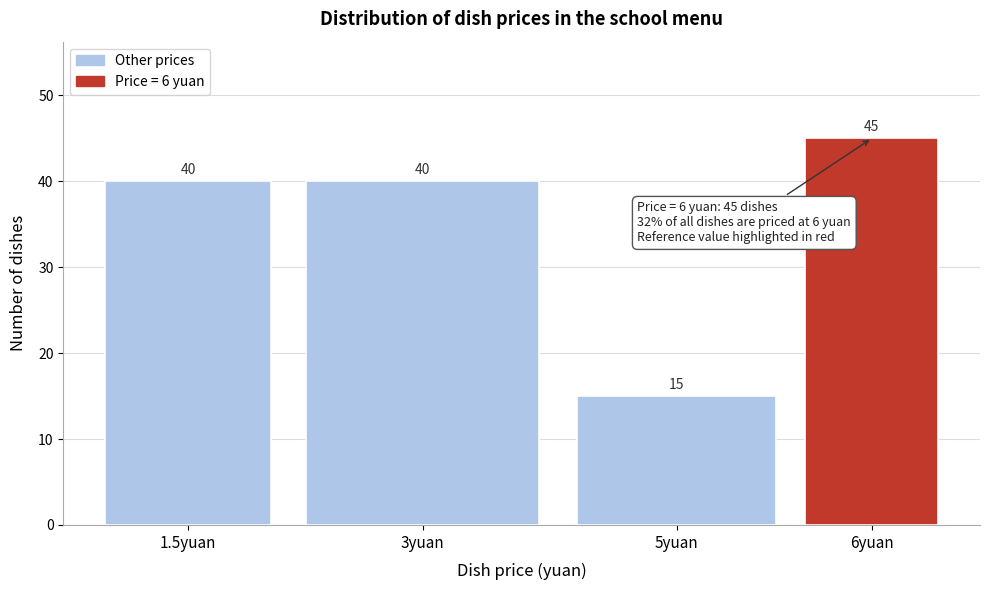

Reading right to left, transcribe all the data shown in this chart.

6yuan=45	5yuan=15	3yuan=40	1.5yuan=40